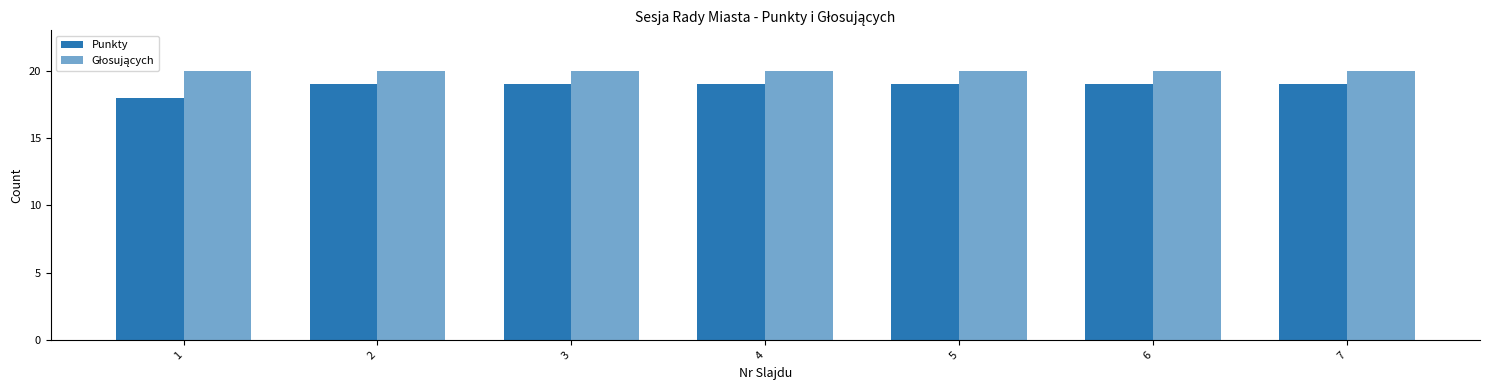

Does the chart contain stacked bars?

No